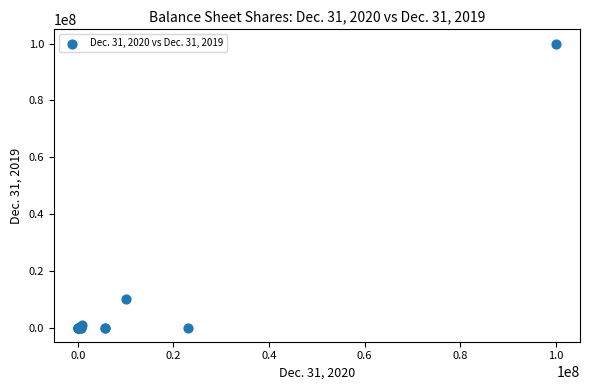

What Y value in the scatter plot is closest to 50000000?

10000000.0